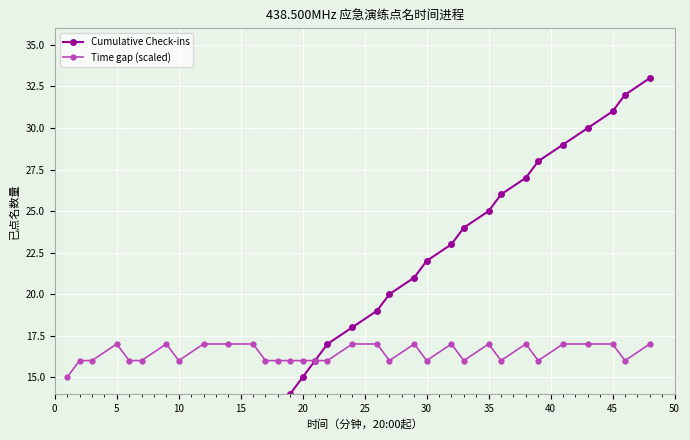

How many lines are shown in the chart?

2